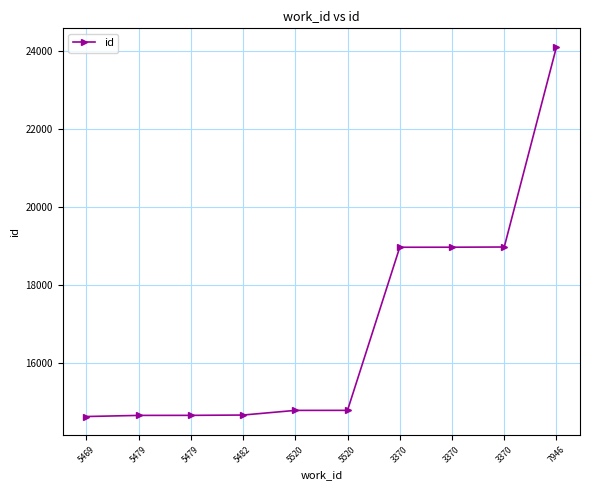

Does the chart have visible grid lines?

Yes